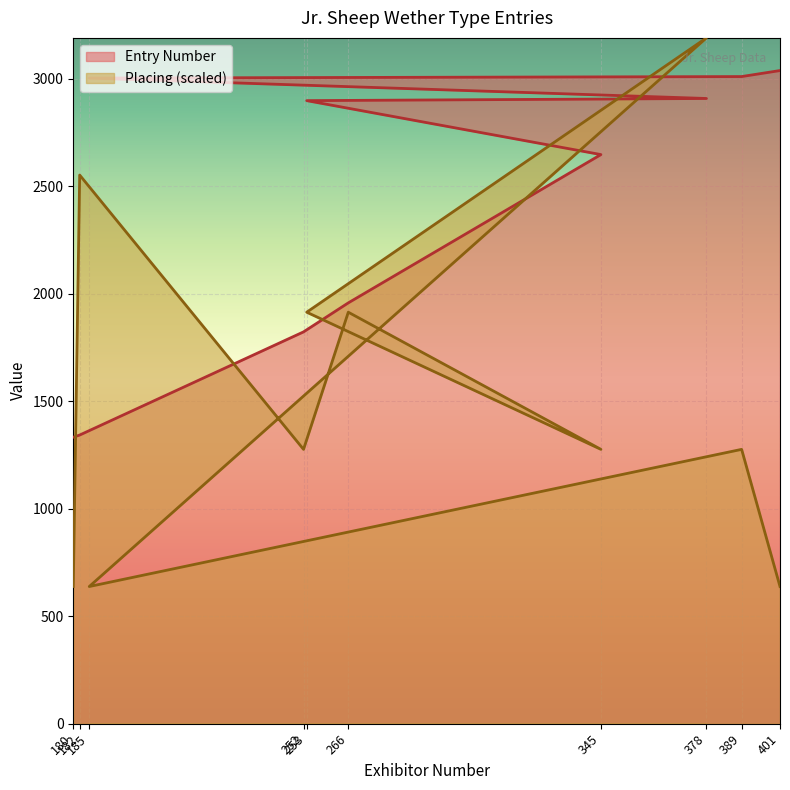

How many intersections are there between Placing and Entry Number?

4